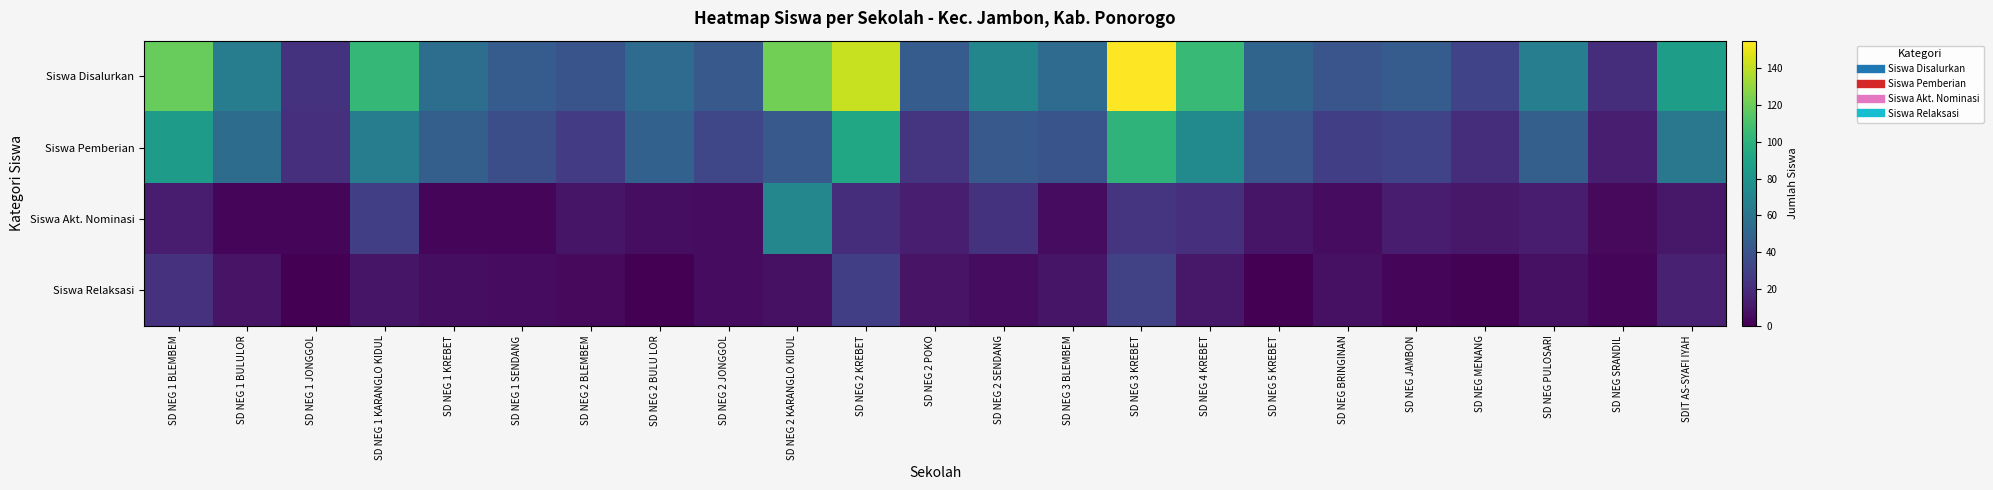

How many categories are shown in the chart?

23